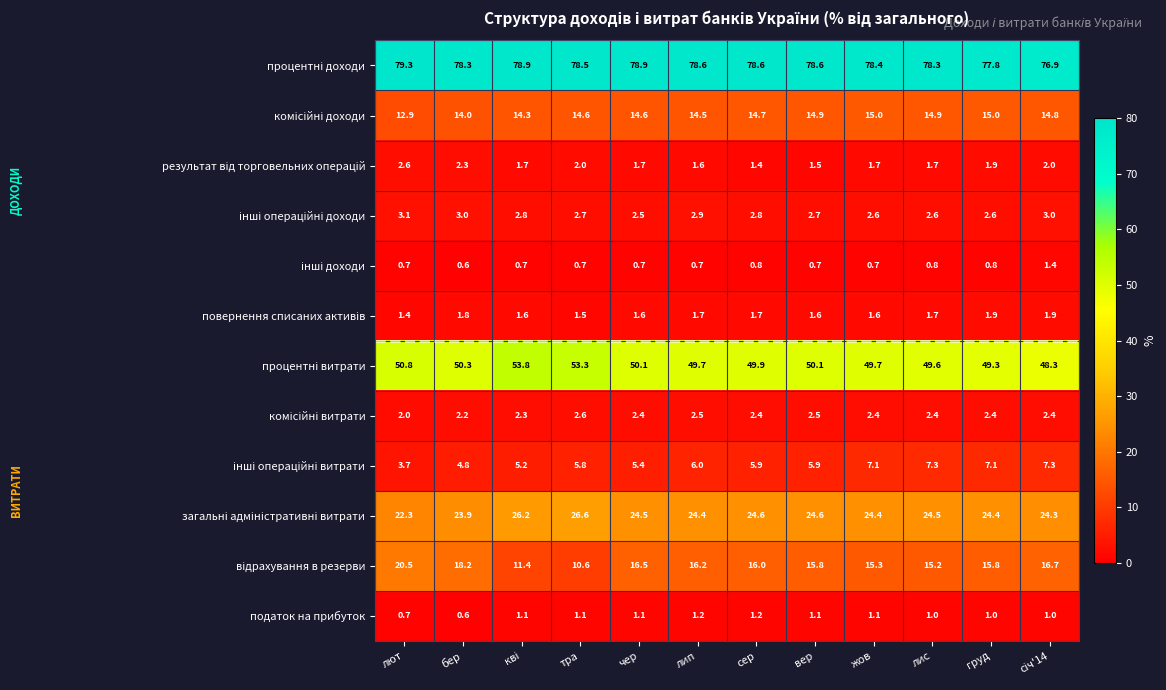

What is the sum of all податок на прибуток values?

12.2